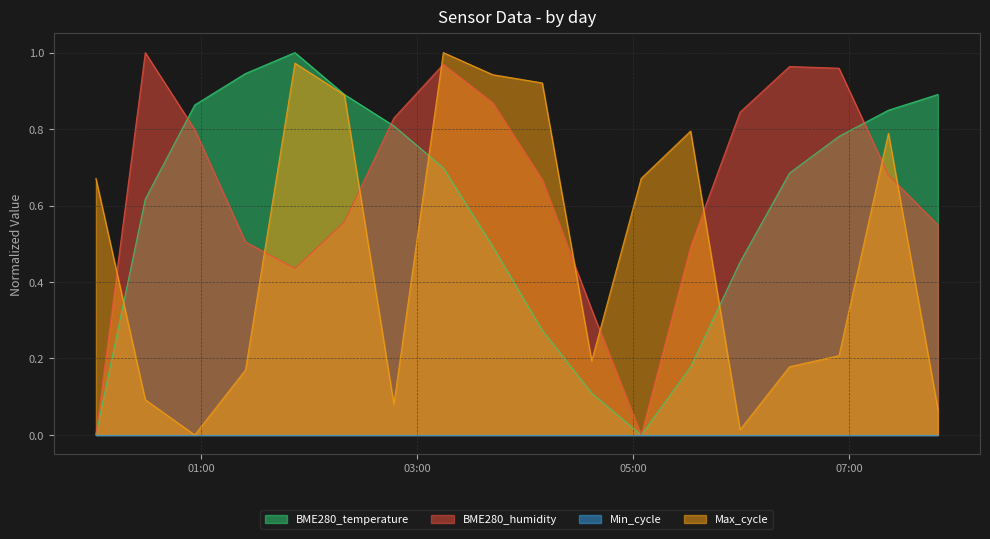

True or false: Max_cycle and BME280_humidity cross at least once.

True